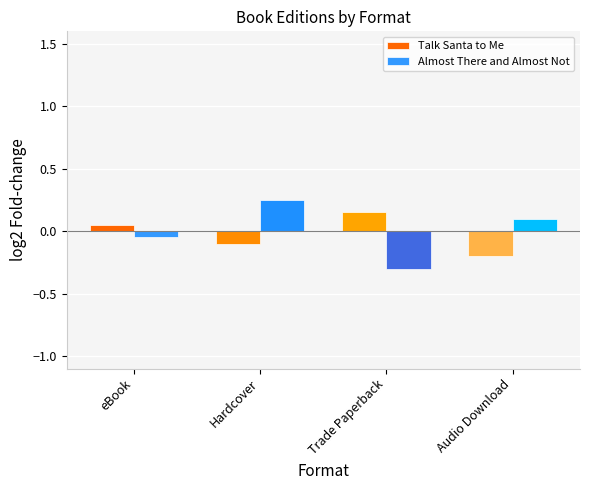

What is the label of the 3rd bar from the right?

Hardcover